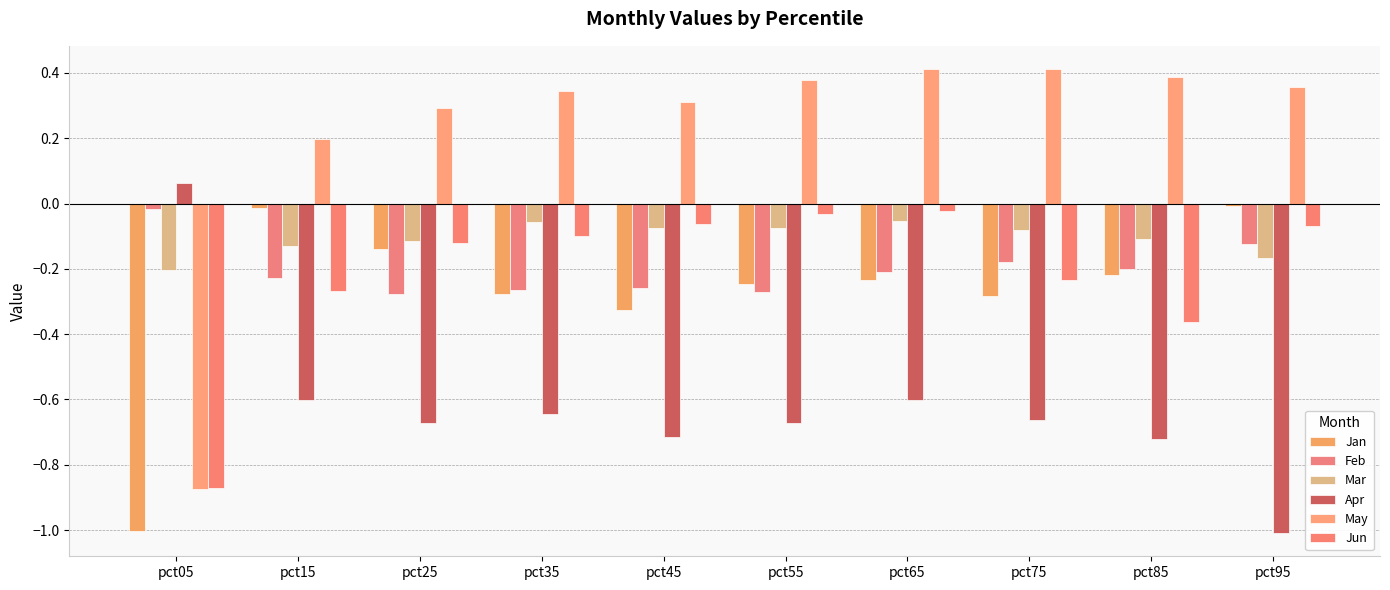

Which series changed the most between pct25 and pct65?

May